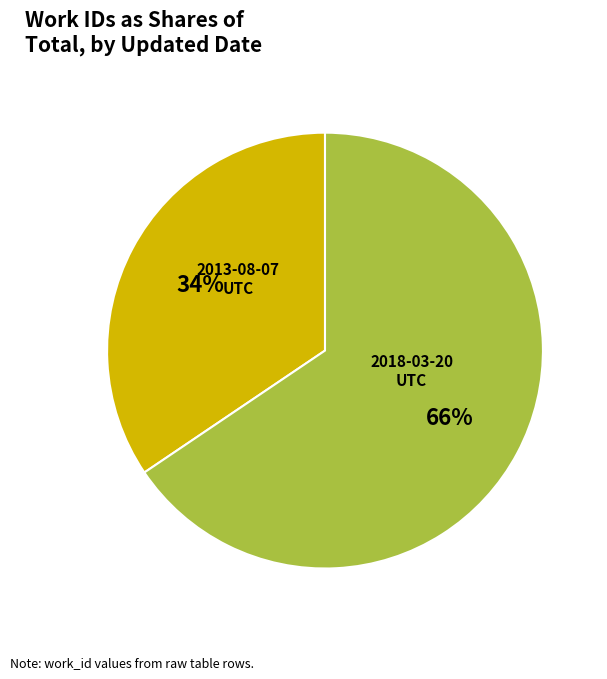

Is there a majority slice in this chart?

Yes